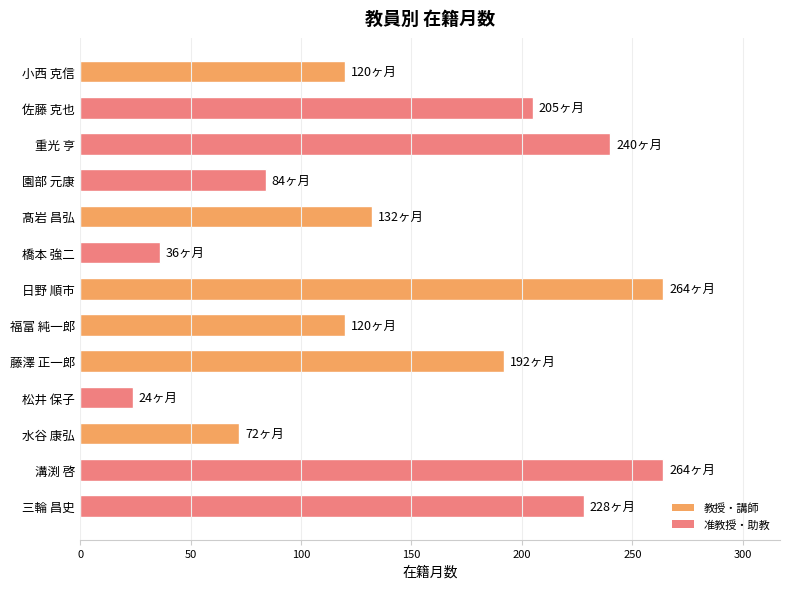

What is the greatest value displayed?

264